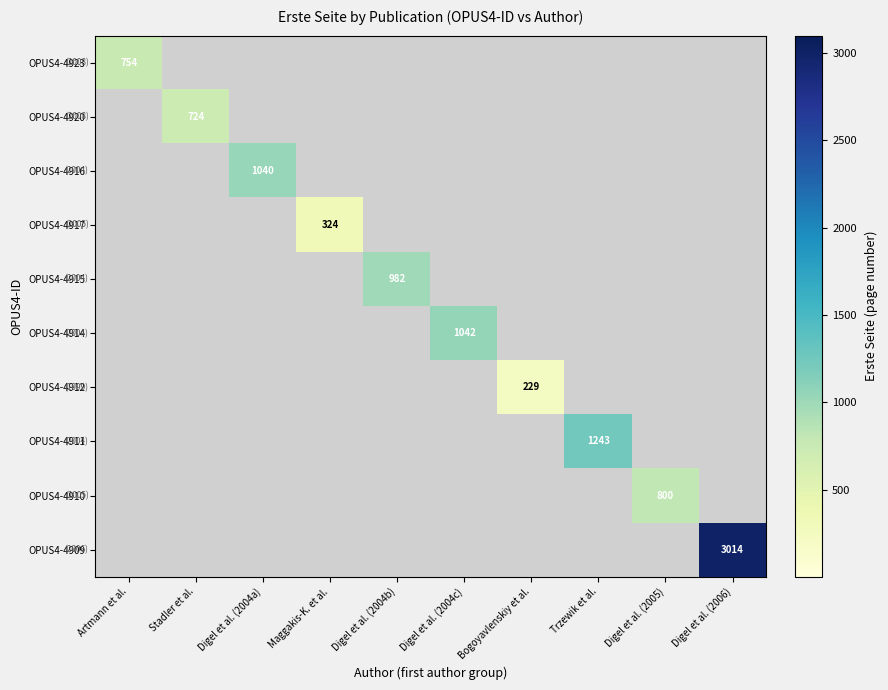

The OPUS4-4910 series shows 800 at Digel et al. (2005). True or false?

True